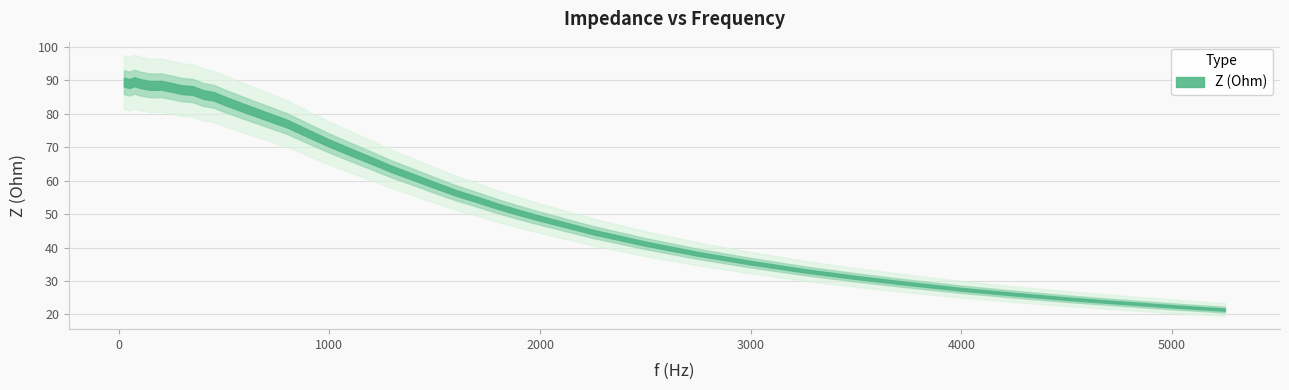

What value does the data have at 1801?

52.3